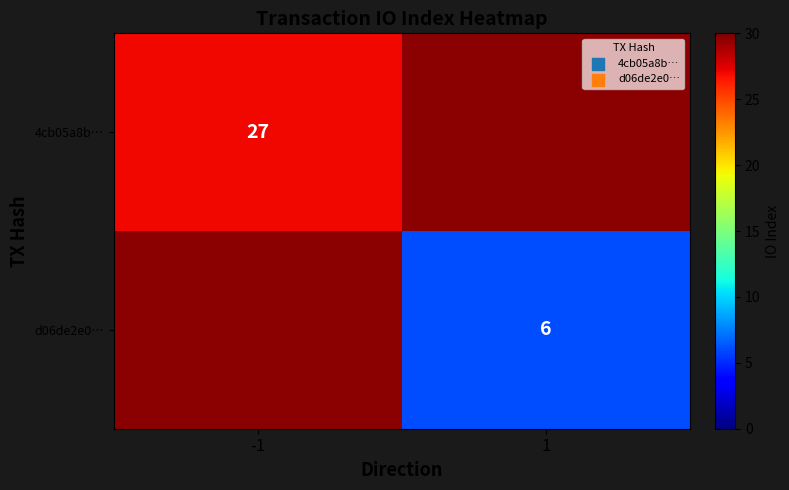

How many distinct data groups are displayed?

2